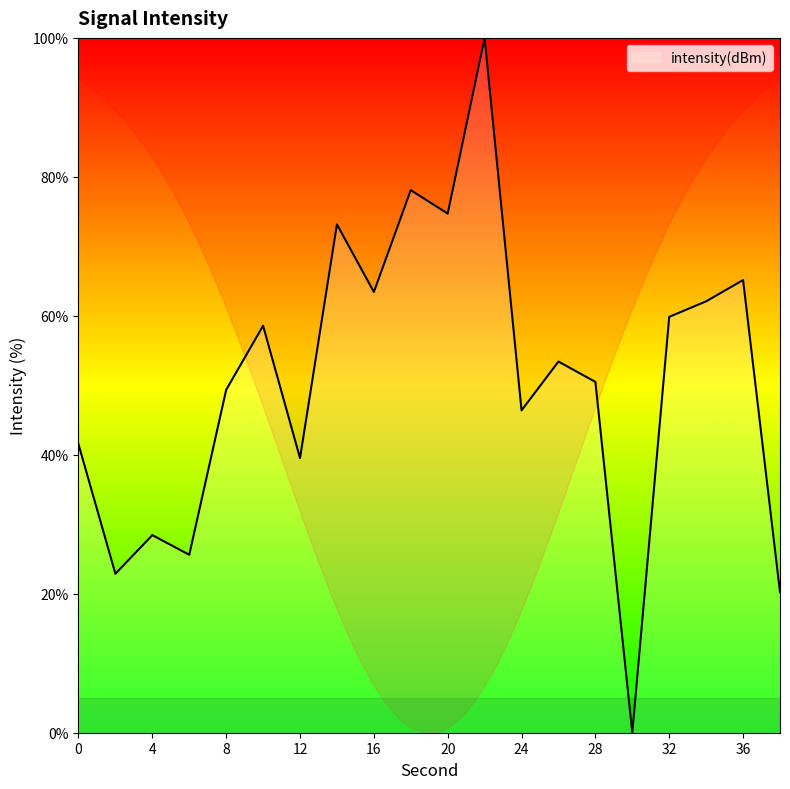

What is the difference between the maximum and minimum values?

100.0